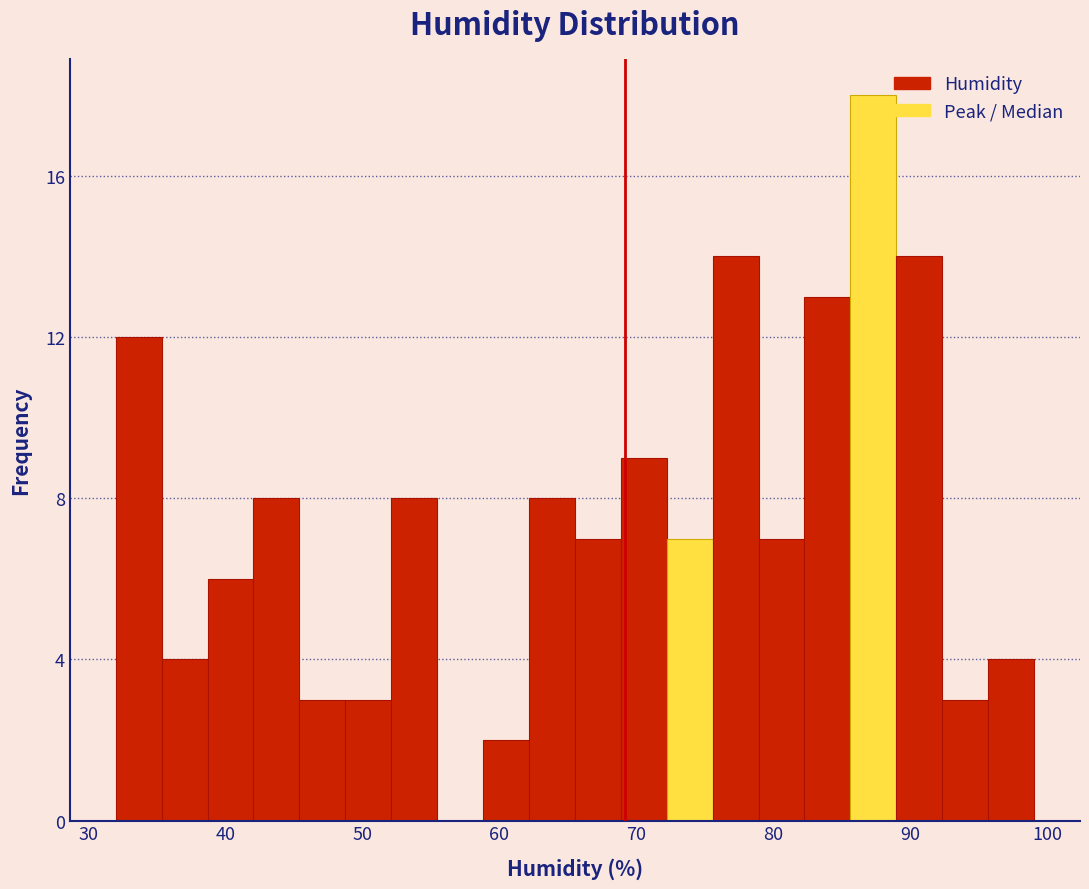

Read against the x-axis, roughly where is the centre of the tallest bar?

87